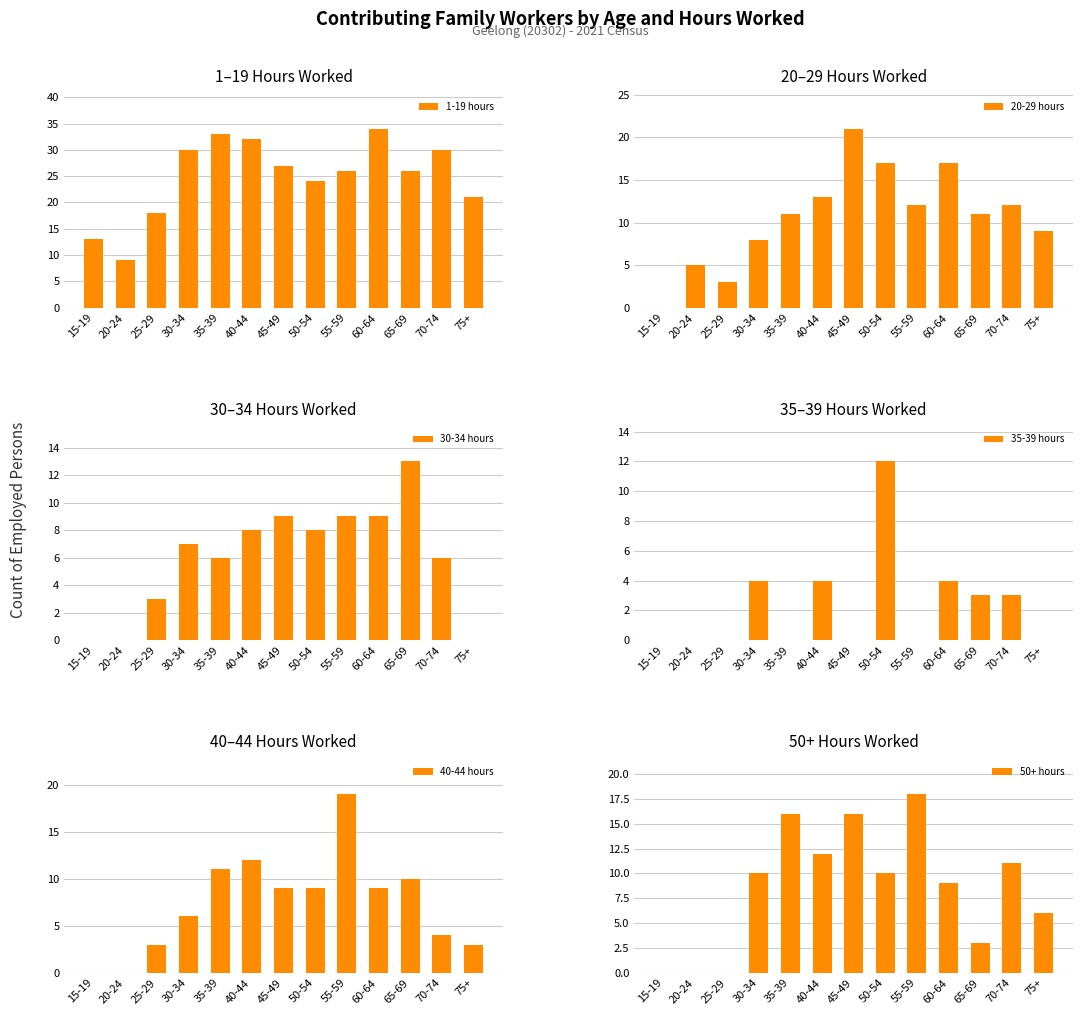

Reading right to left, transcribe all the data shown in this chart.

1-19 hours: 21	30	26	34	26	24	27	32	33	30	18	9	13
20-29 hours: 9	12	11	17	12	17	21	13	11	8	3	5	0
30-34 hours: 0	6	13	9	9	8	9	8	6	7	3	0	0
35-39 hours: 0	3	3	4	0	12	0	4	0	4	0	0	0
40-44 hours: 3	4	10	9	19	9	9	12	11	6	3	0	0
50+ hours: 6	11	3	9	18	10	16	12	16	10	0	0	0